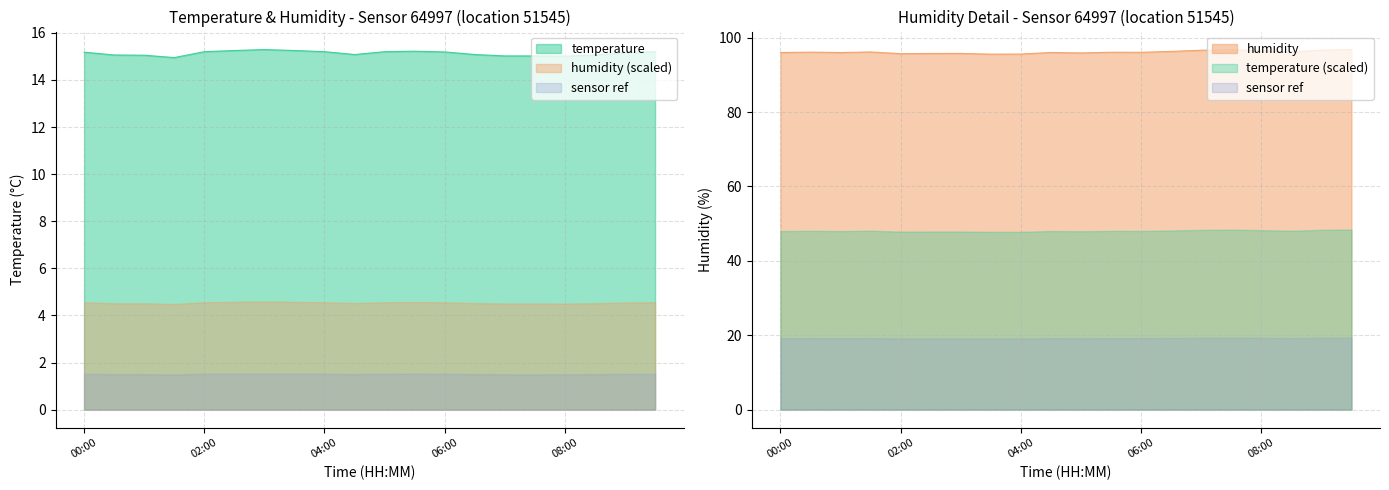

Between 07:30 and 09:30, which series saw the biggest shift?

temperature